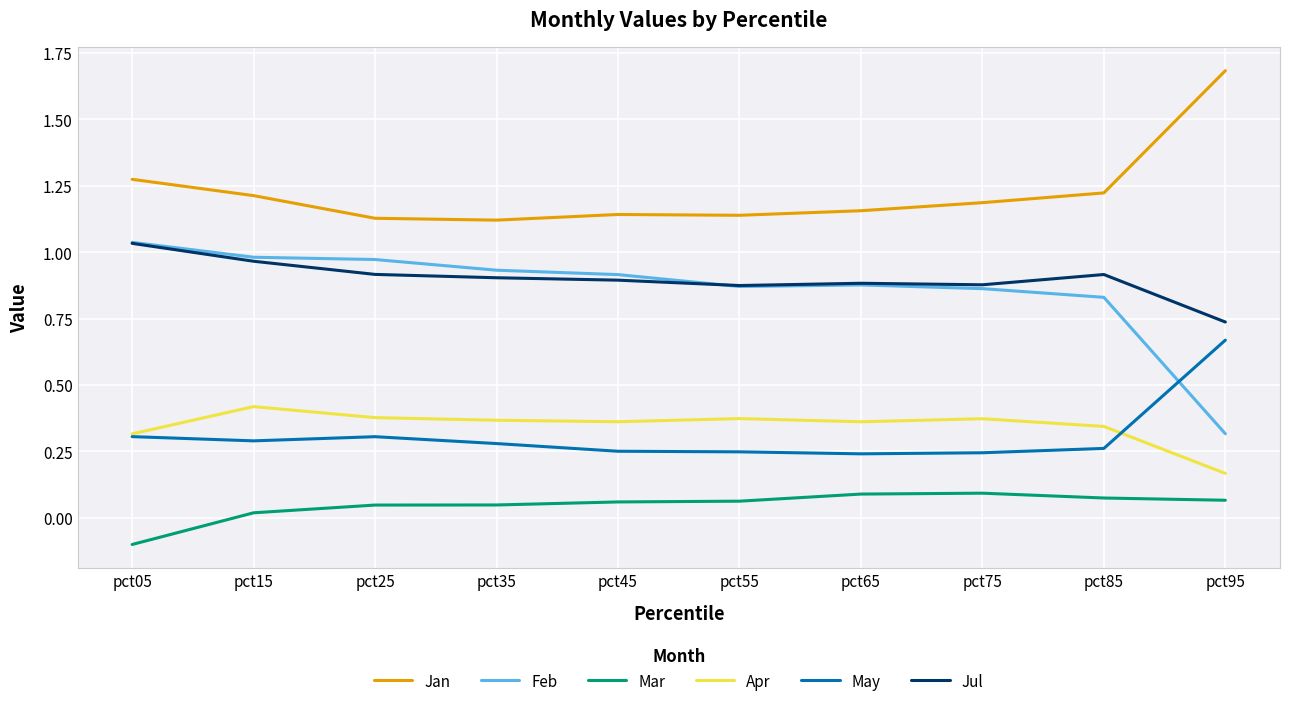

Is it true that Jul equals 0.6 at pct75?

False